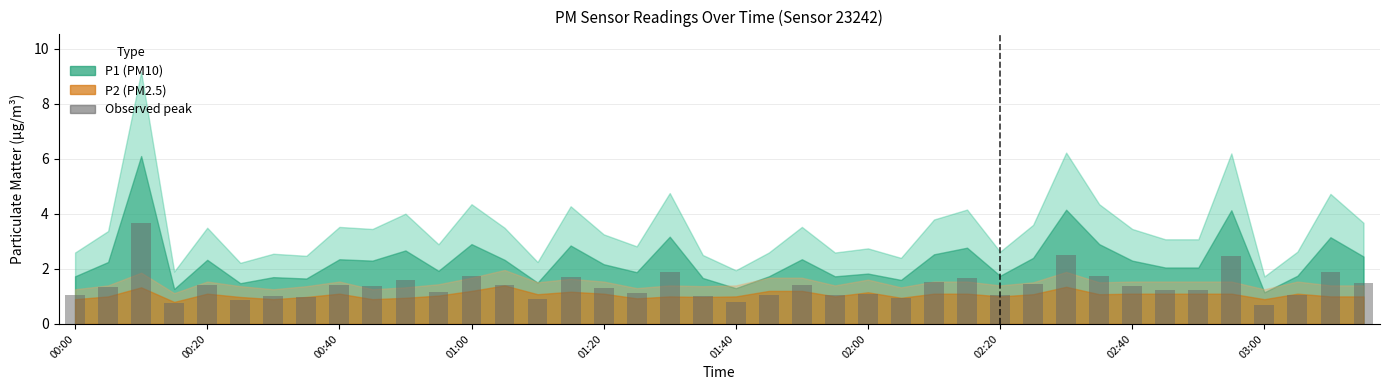

What is the sum of all values?

55.4